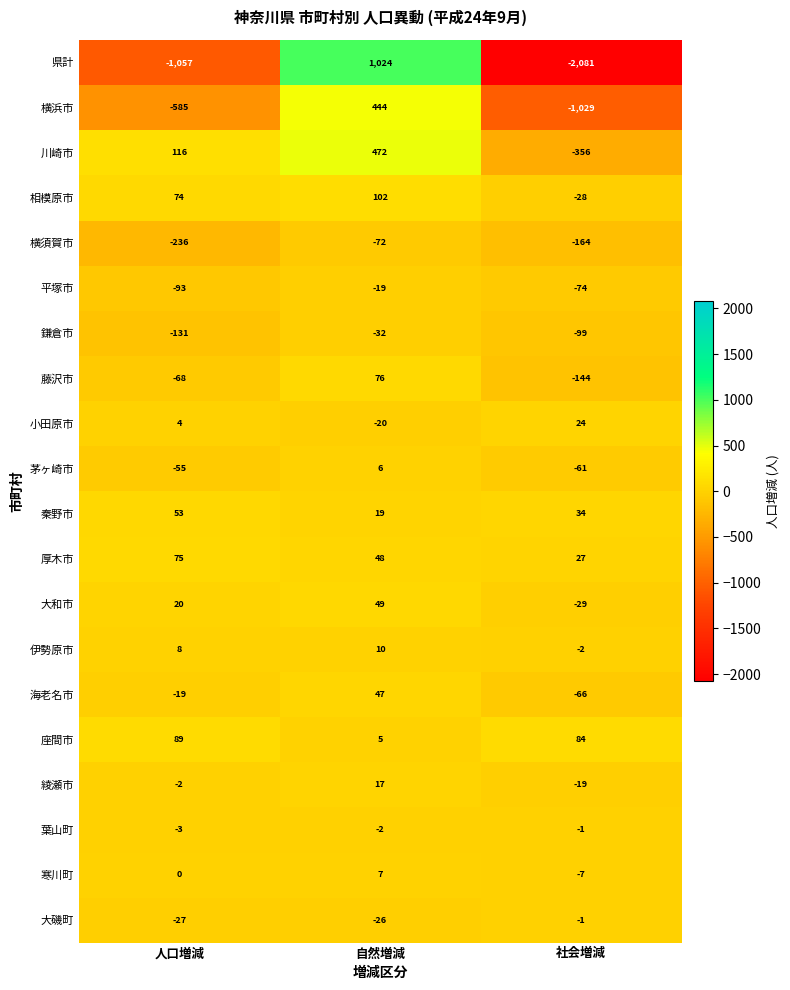

What is the minimum value for 平塚市?

-93